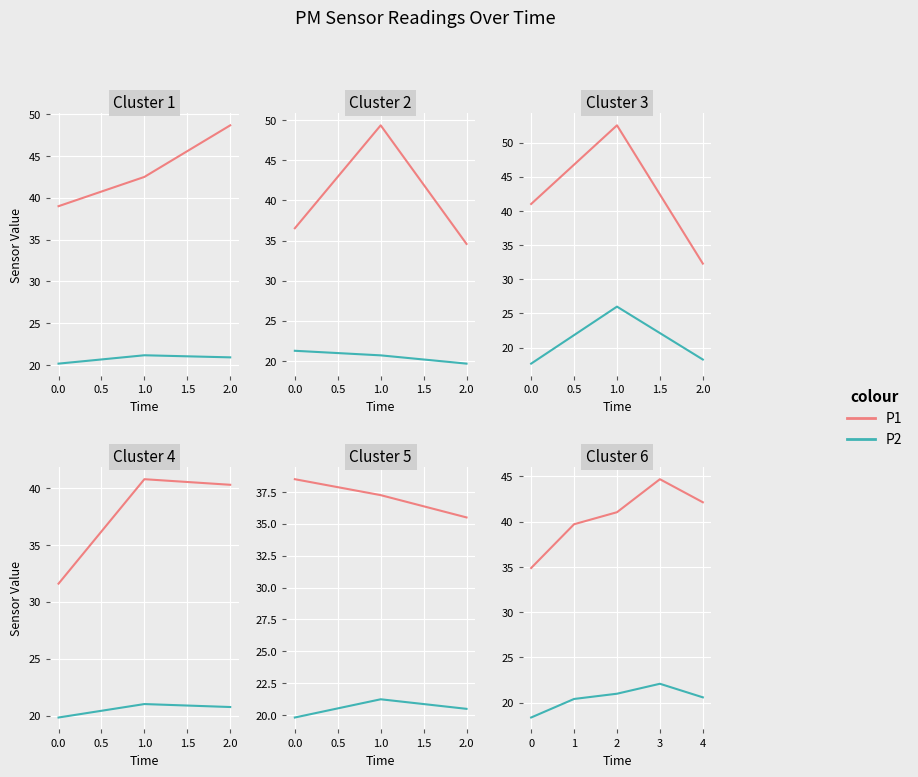

Which has a higher value, 2 or 4?

4